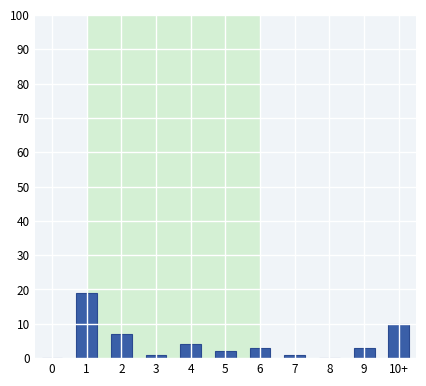

Reading left to right, list all the values displayed in this chart.

0=0	1=19	2=7	3=1	4=4	5=2	6=3	7=1	8=0	9=3	10+=10